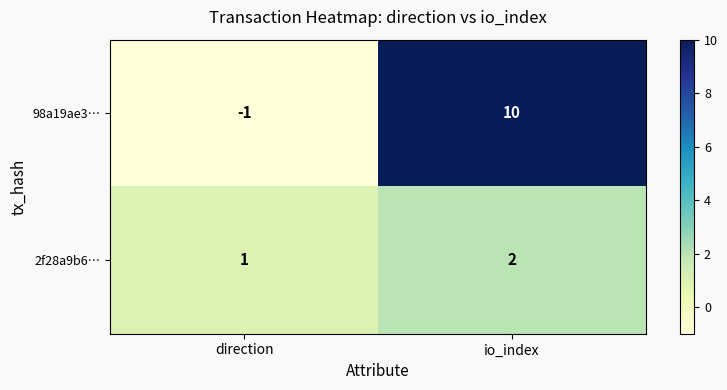

Between direction and io_index, which series saw the biggest shift?

98a19ae3…